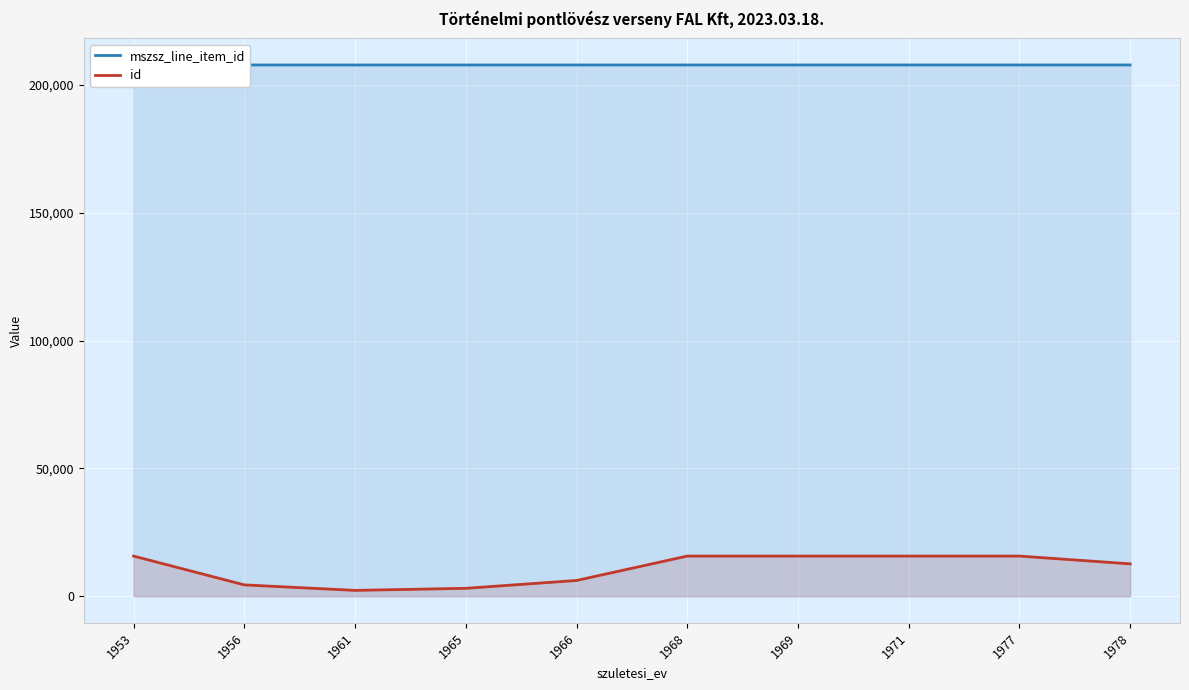

What is the sum of the mszsz_line_item_id values at 1965 and 1978?

415488